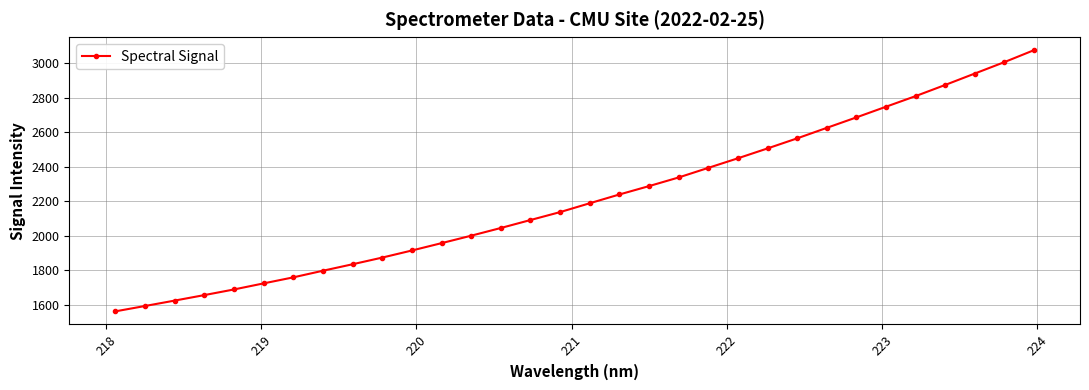

Reading left to right, extract all data points from this chart.

1560.9	1592.0	1623.4	1655.3	1688.1	1723.4	1758.4	1796.8	1834.4	1873.2	1914.3	1957.0	2000.2	2045.0	2091.2	2137.3	2188.6	2239.5	2288.1	2338.3	2394.0	2449.6	2506.9	2565.3	2626.2	2687.0	2748.9	2810.6	2875.4	2941.7	3008.0	3077.4